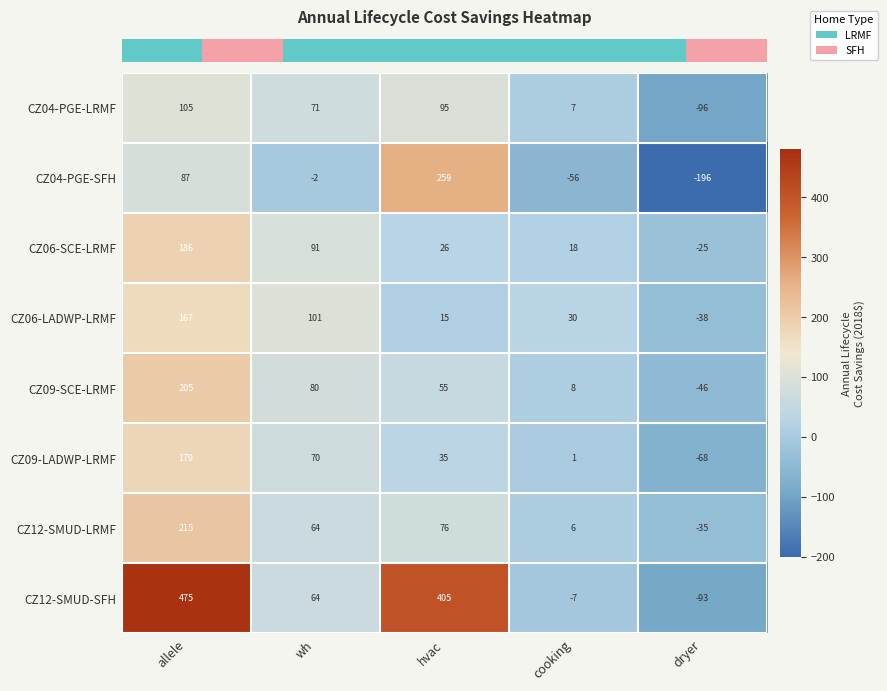

Is it true that CZ09-LADWP-LRMF equals 0 at cooking?

False